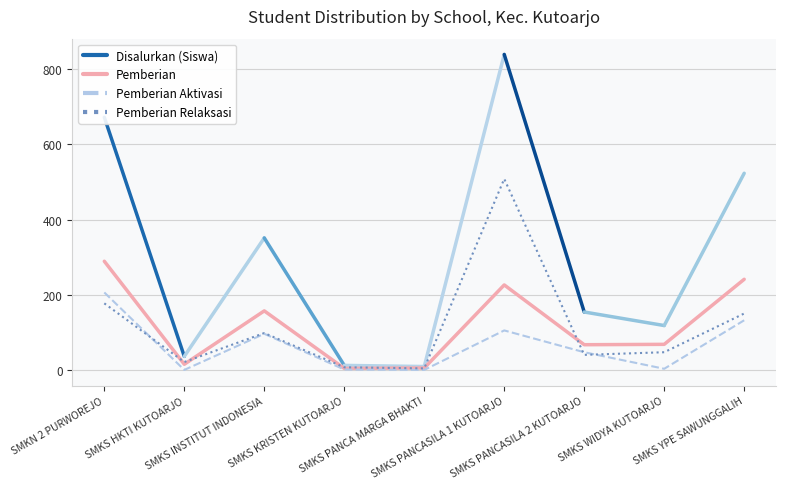

True or false: Pemberian Aktivasi has more than 0 points higher than both neighbors.

True